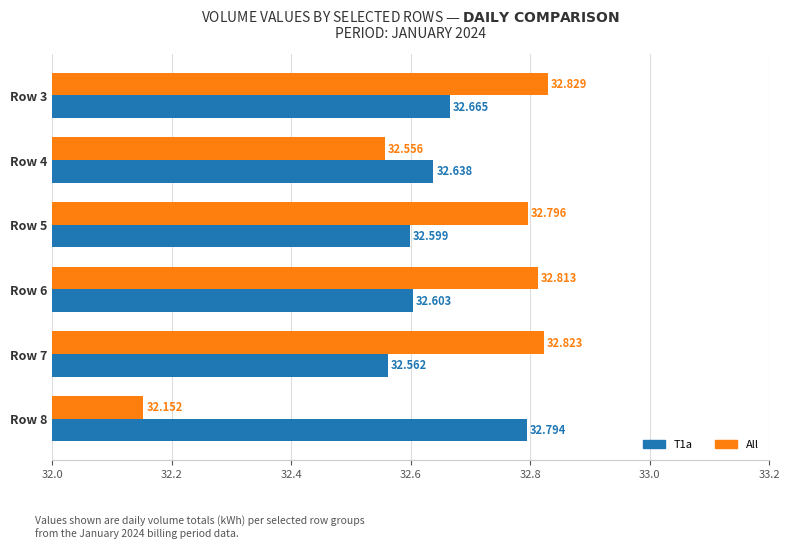

Which series has the largest total across all categories?

All